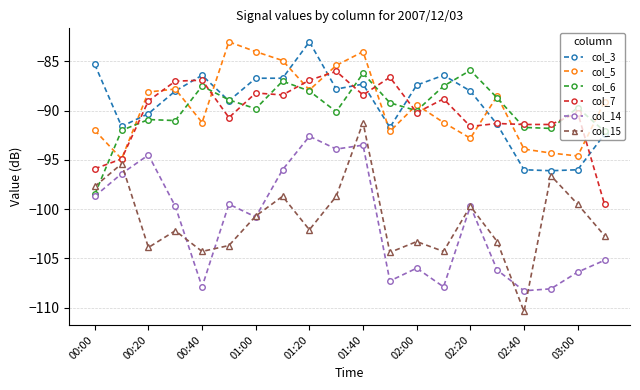

What is the maximum value shown in the chart?

-83.0